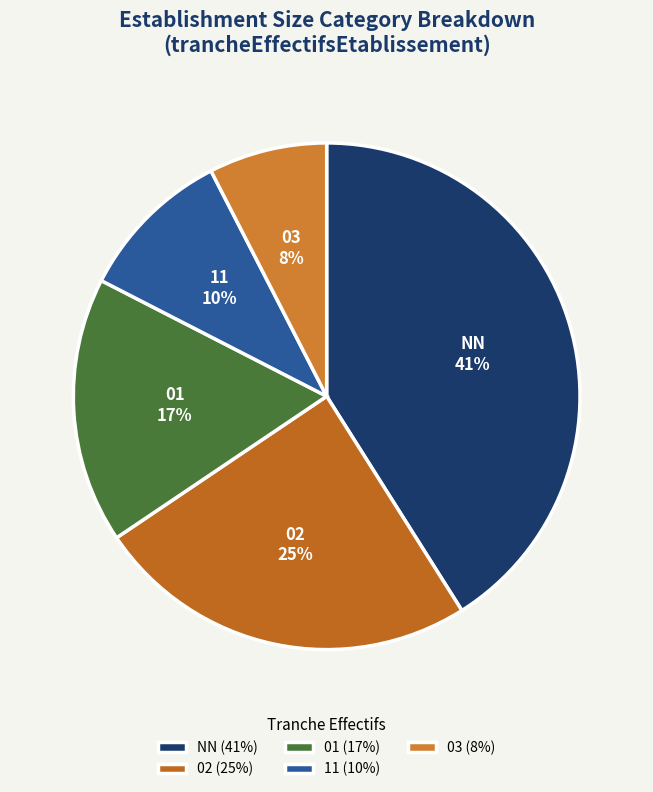

To the nearest percent, what is the combined percentage of 02 and 01?

42%